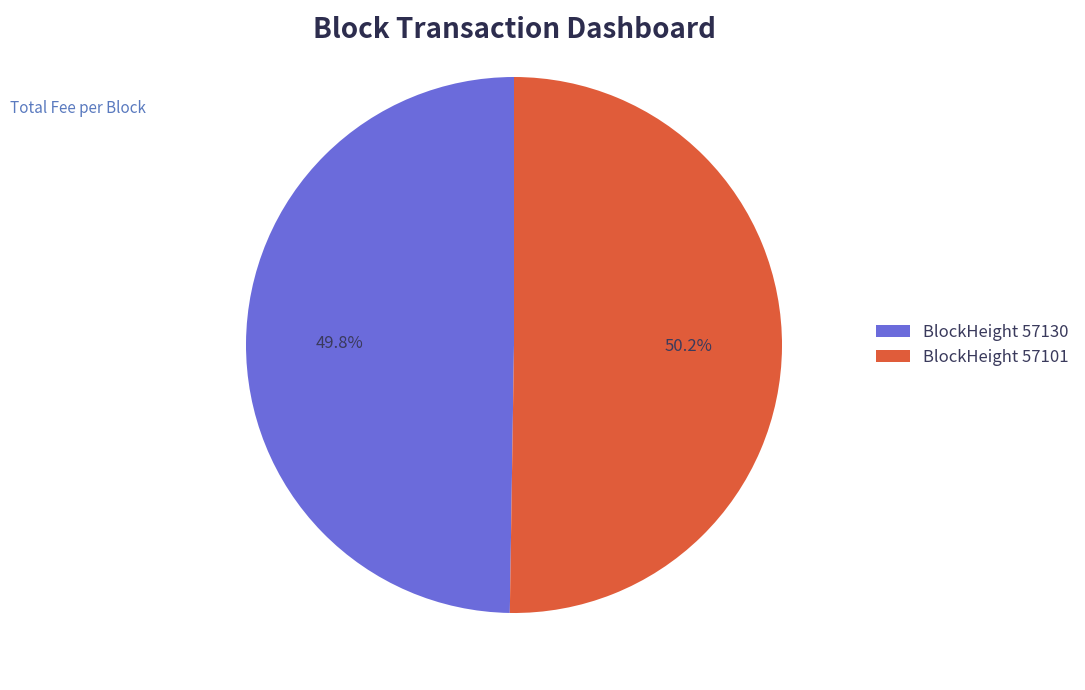

What percentage do BlockHeight 57101 and BlockHeight 57130 together represent?

100.0%